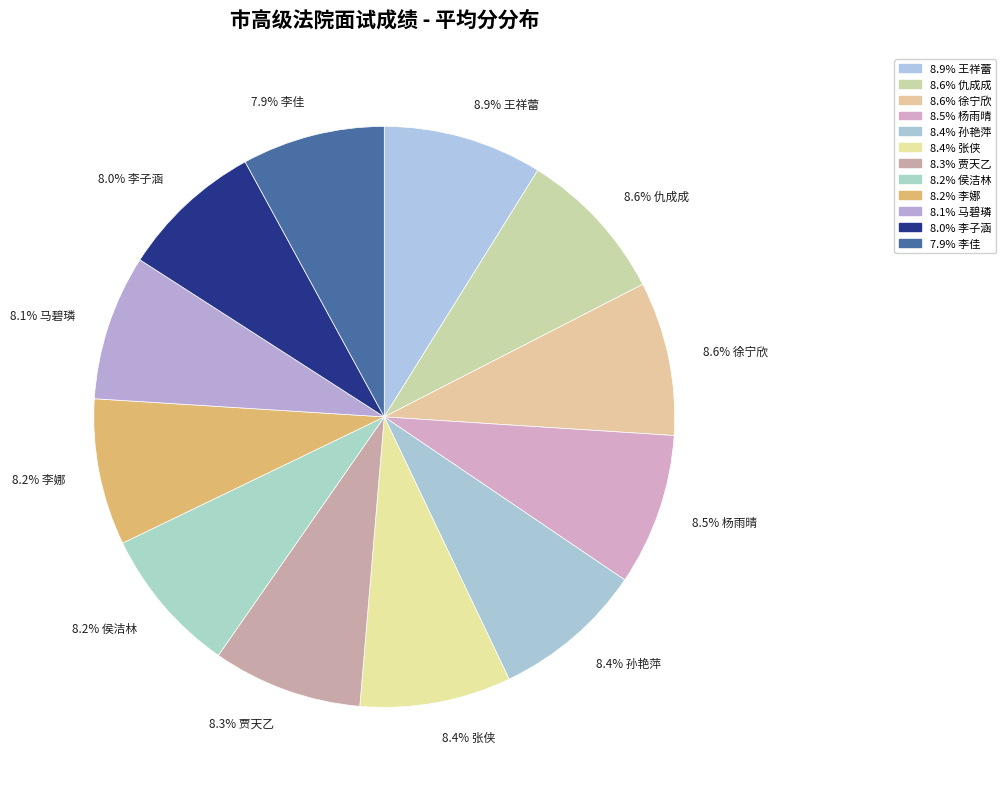

How many slices are in this pie chart?

12